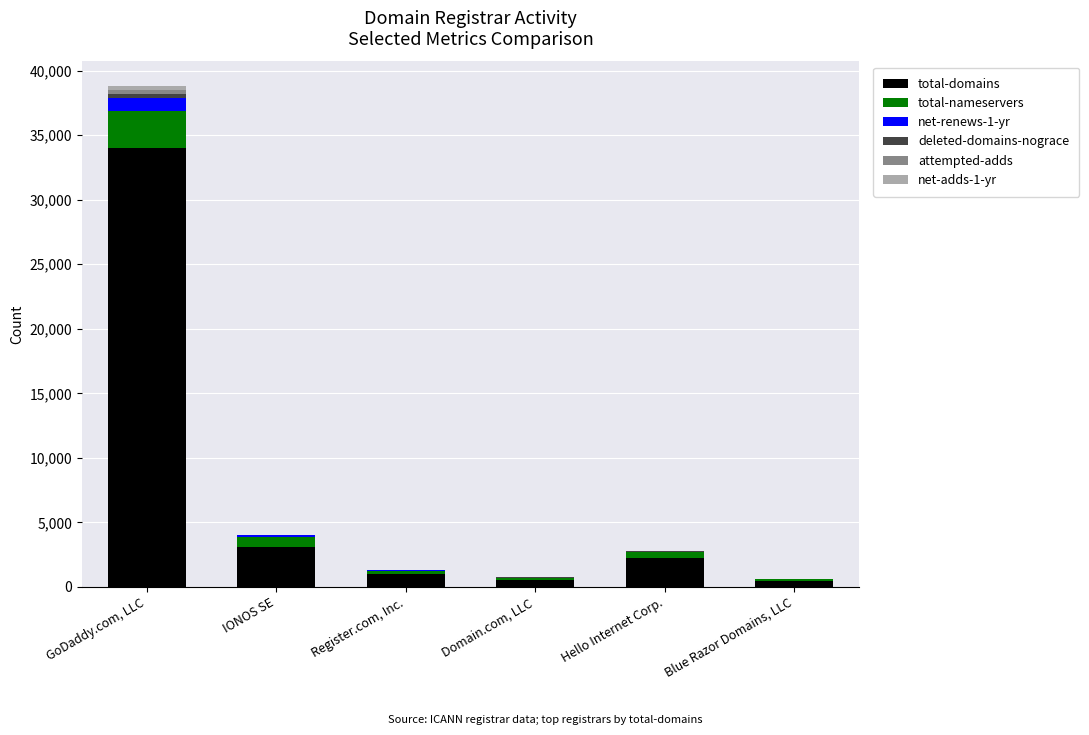

The total-domains series shows 1025 at Register.com, Inc.. True or false?

True